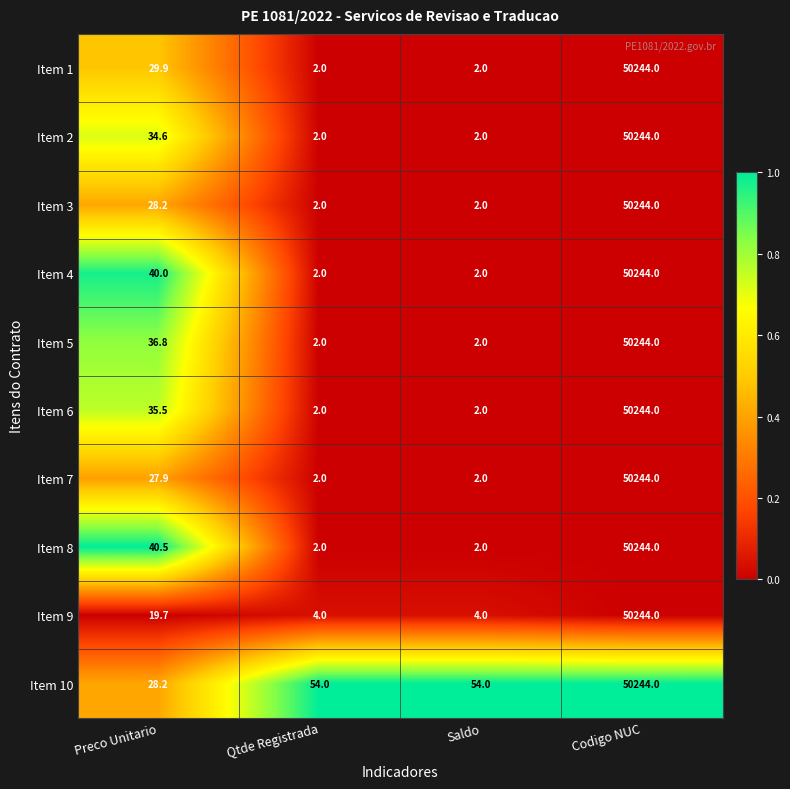

How many values in the Item 2 series are below 34?

2